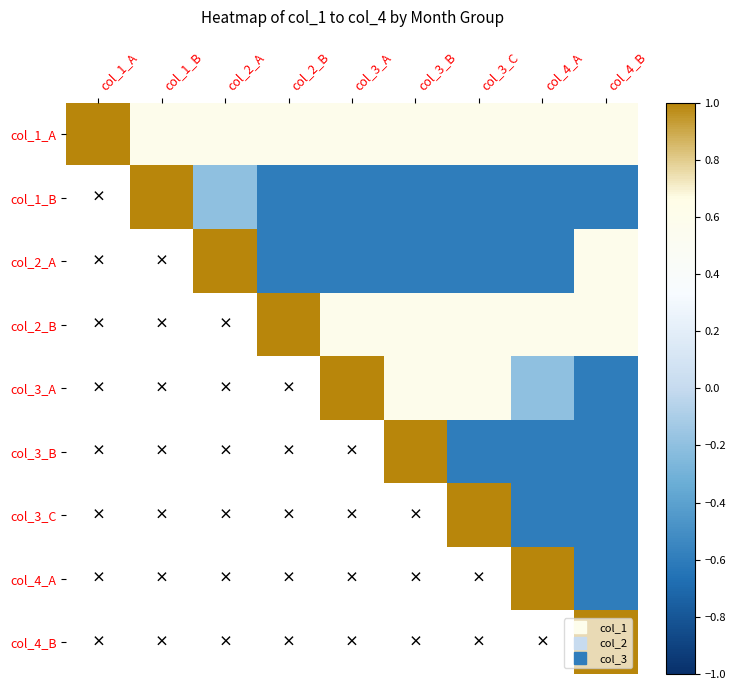

What is the approximate value of col_1_A at col_4_B?

0.6